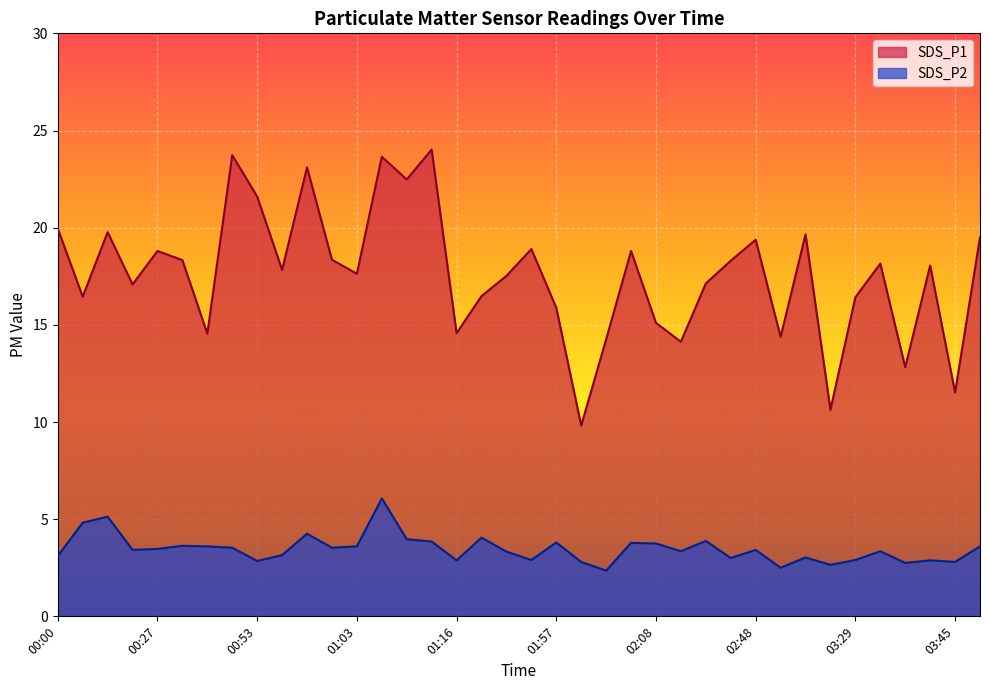

Reading left to right, what are all the values shown in this chart?

SDS_P1: 19.9	16.4	19.8	17.1	18.8	18.3	14.6	23.7	21.6	17.8	23.1	18.4	17.6	23.6	22.5	24.0	14.6	16.5	17.5	18.9	15.9	9.8	14.2	18.8	15.1	14.1	17.1	18.3	19.4	14.4	19.6	10.6	16.4	18.1	12.8	18.1	11.5	19.5
SDS_P2: 3.1	4.8	5.1	3.4	3.5	3.6	3.6	3.5	2.9	3.1	4.2	3.5	3.6	6.1	4.0	3.9	2.9	4.0	3.3	2.9	3.8	2.8	2.4	3.8	3.8	3.4	3.9	3.0	3.4	2.5	3.0	2.6	2.9	3.4	2.8	2.9	2.8	3.6